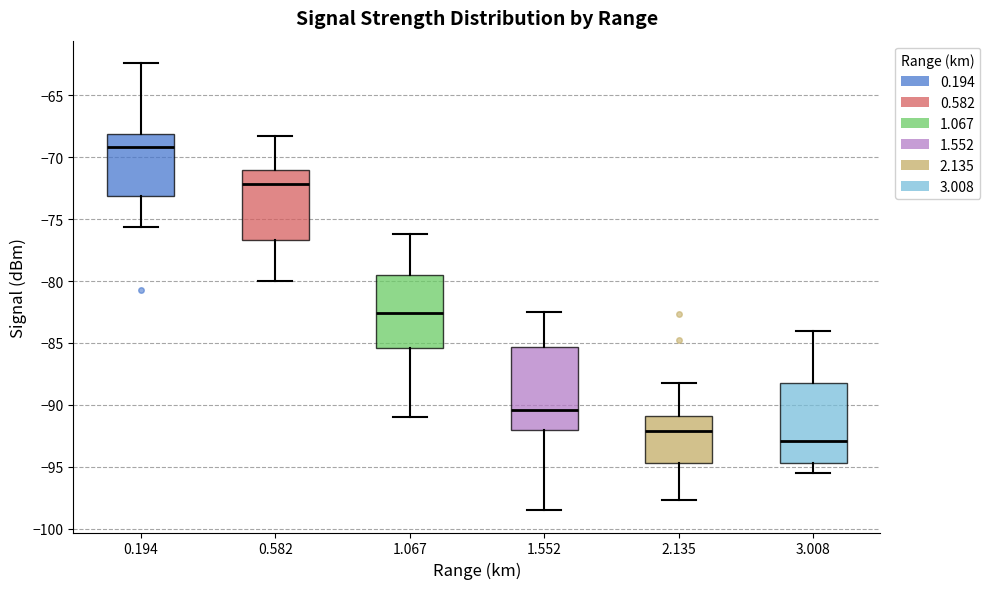

Reading left to right, read every box against the y-axis: the position of its median line, the range the box covers, and the ends of its whiskers. The values are not printed on the chart, so give them approximately, as read against the axis.

0.194: median -69.0, box -73.0 to -68.0, whiskers -75.5 to -62.5
0.582: median -72.0, box -76.5 to -71.0, whiskers -80.0 to -68.5
1.067: median -82.5, box -85.5 to -79.5, whiskers -91.0 to -76.0
1.552: median -90.5, box -92.0 to -85.5, whiskers -98.5 to -82.5
2.135: median -92.0, box -94.5 to -91.0, whiskers -97.5 to -88.0
3.008: median -93.0, box -94.5 to -88.0, whiskers -95.5 to -84.0